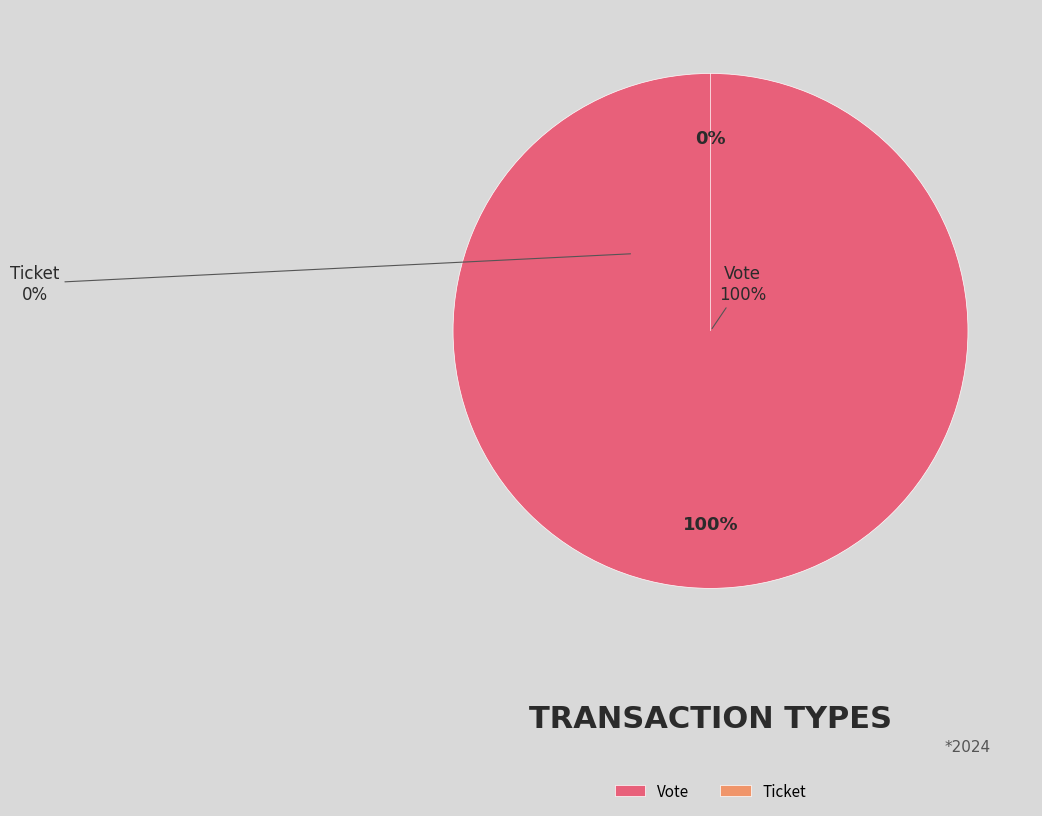

Rank the categories by value from highest to lowest.

Vote, Ticket